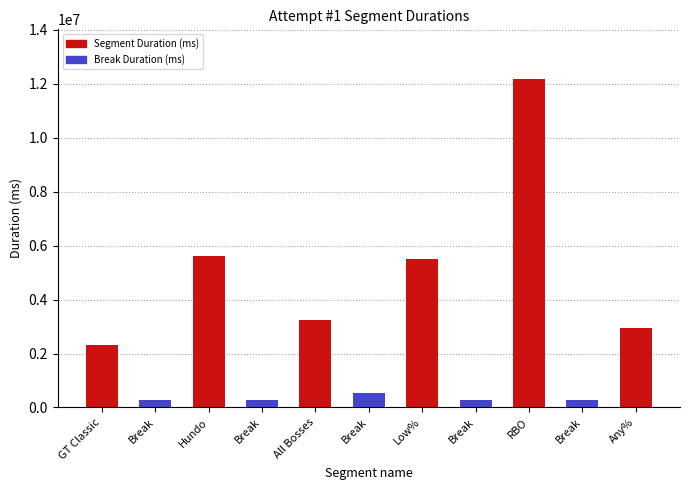

What is the change in value from GT Classic to Hundo?

+3277953